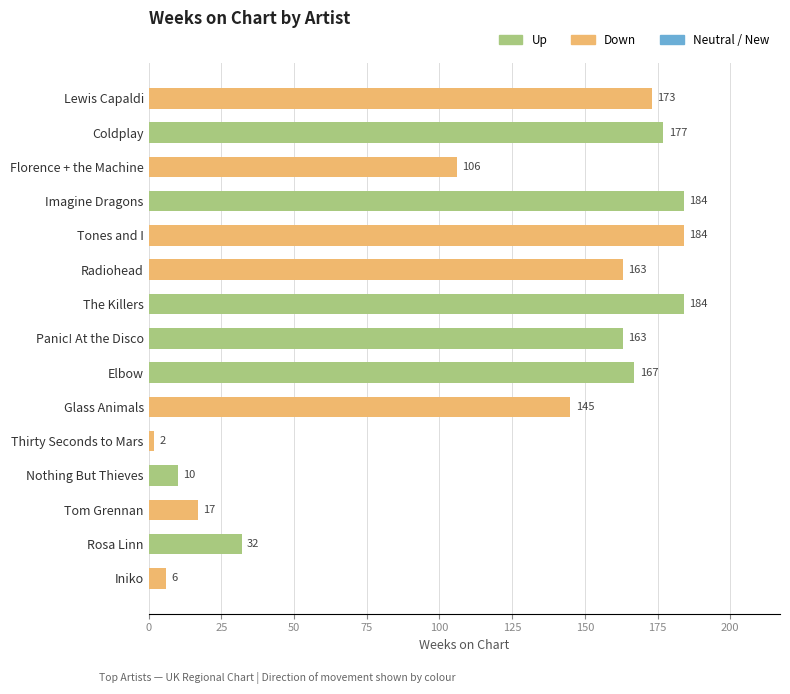

What is the ratio of the value at Nothing But Thieves to the value at Tom Grennan?

0.6